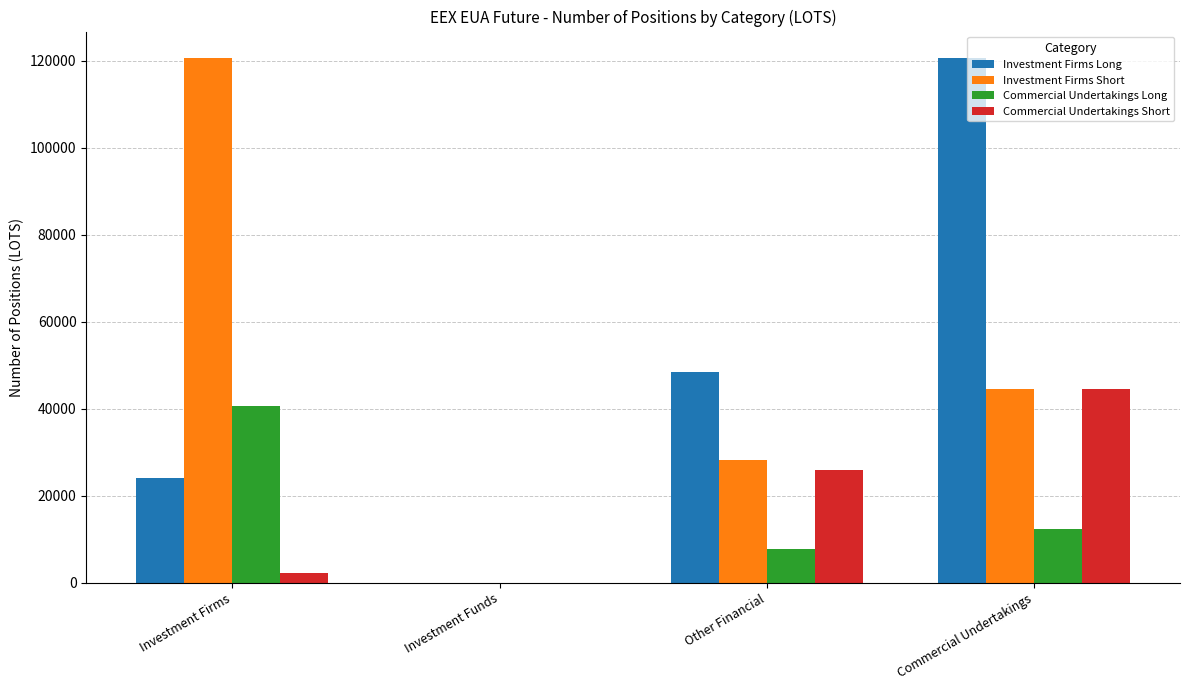

What is the highest value of the Commercial Undertakings Short series?

44519